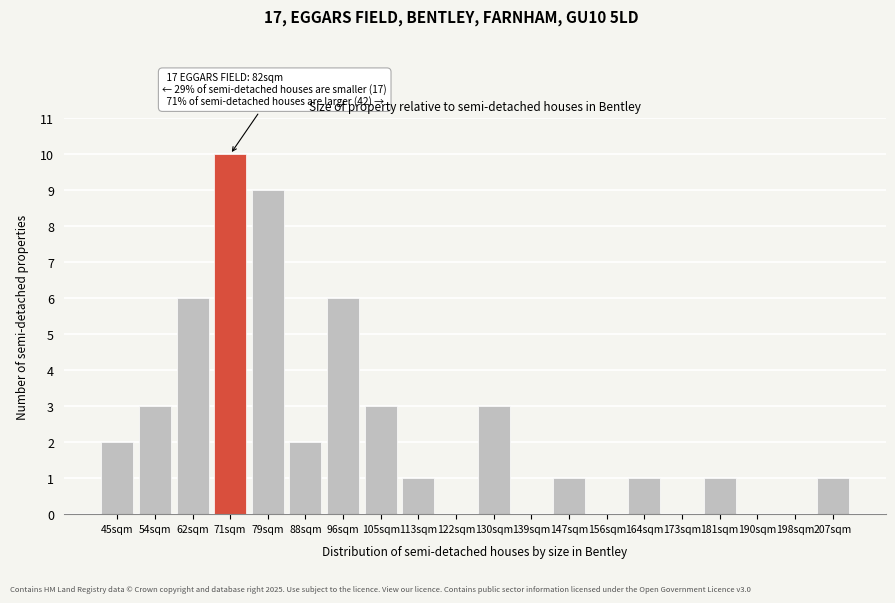

Reading left to right, what are all the values shown in this chart?

45sqm=2	54sqm=3	62sqm=6	71sqm=10	79sqm=9	88sqm=2	96sqm=6	105sqm=3	113sqm=1	122sqm=0	130sqm=3	139sqm=0	147sqm=1	156sqm=0	164sqm=1	173sqm=0	181sqm=1	190sqm=0	198sqm=0	207sqm=1